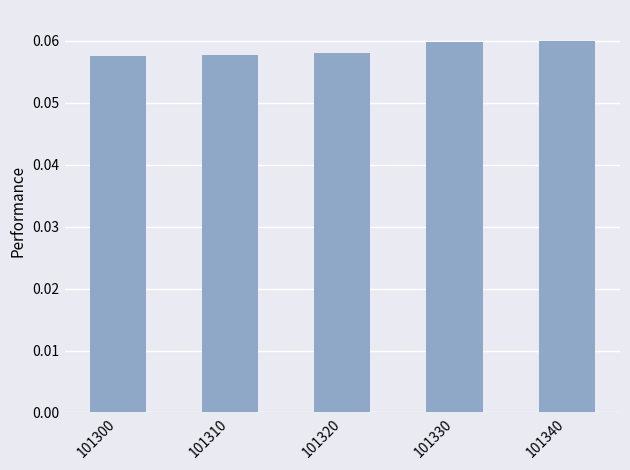

Count the values in the range 0 to 1.

5